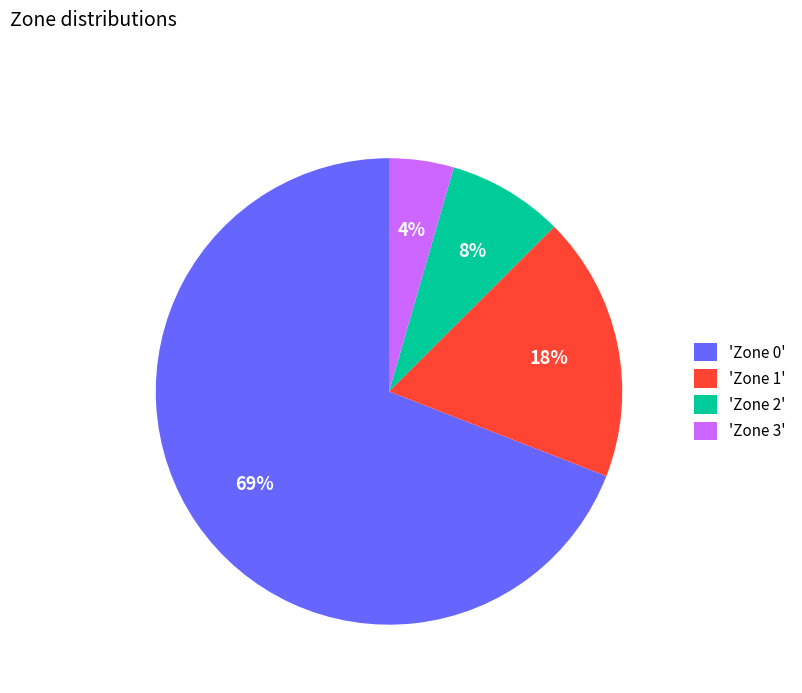

The 'Zone 1' slice represents 18% of the pie. True or false?

True